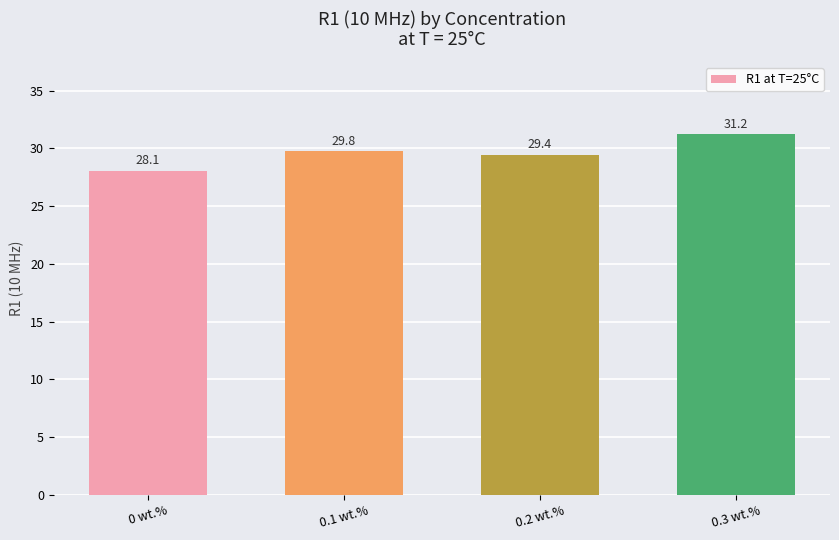

Reading left to right, transcribe all the data shown in this chart.

28.1	29.8	29.4	31.2